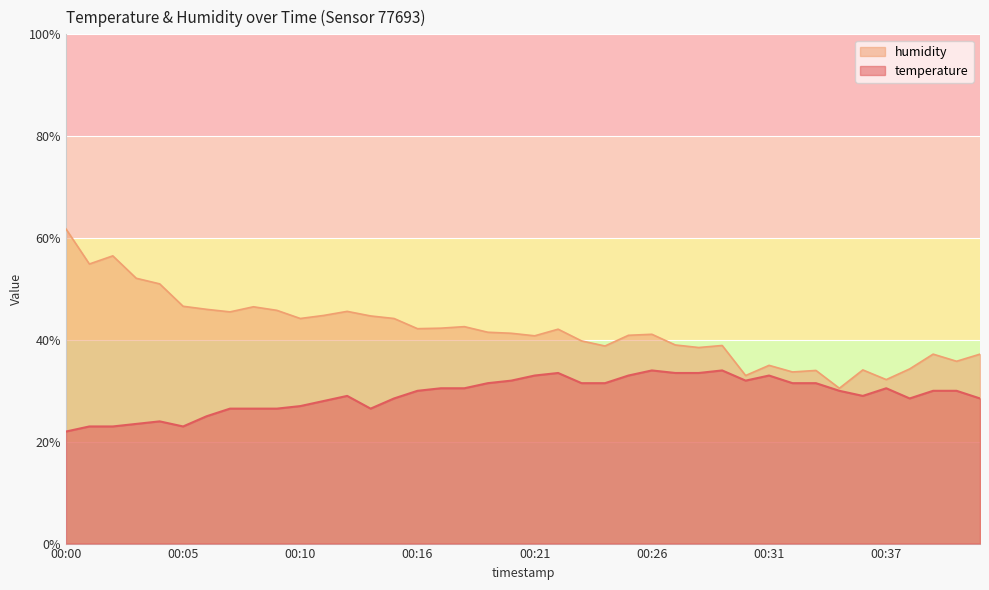

How many data points does each series have?

40